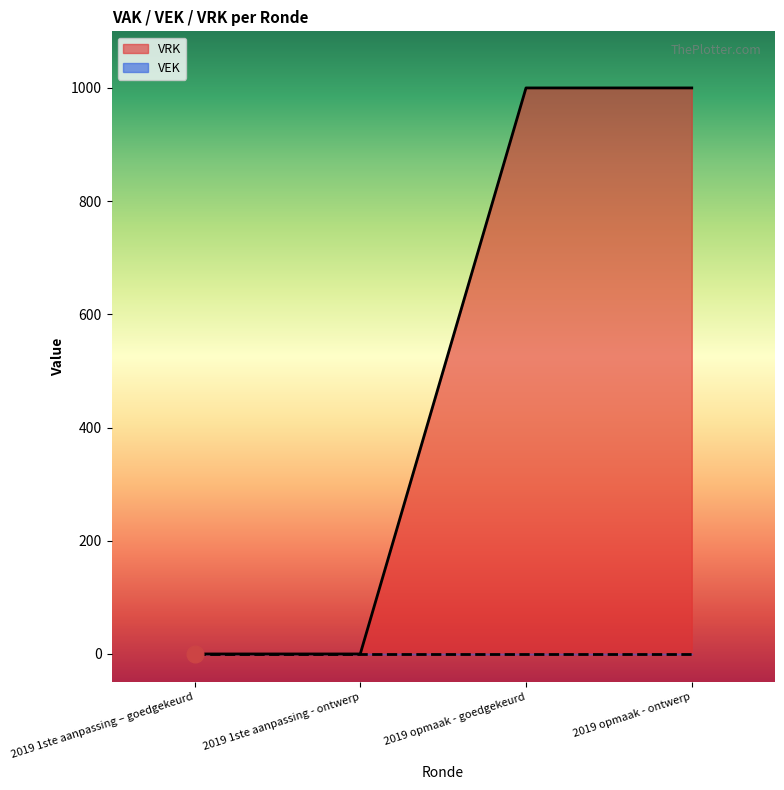

What is the maximum value shown in the chart?

1000